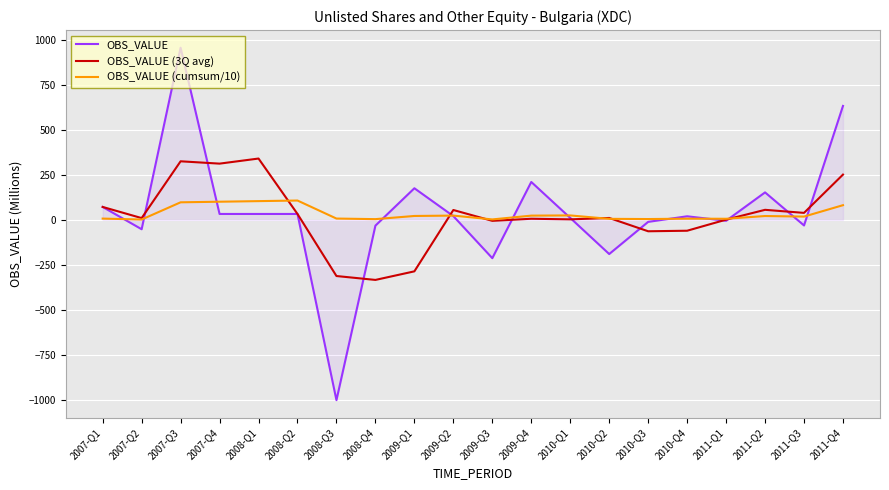

What is the minimum value shown in the chart?

-1003.0